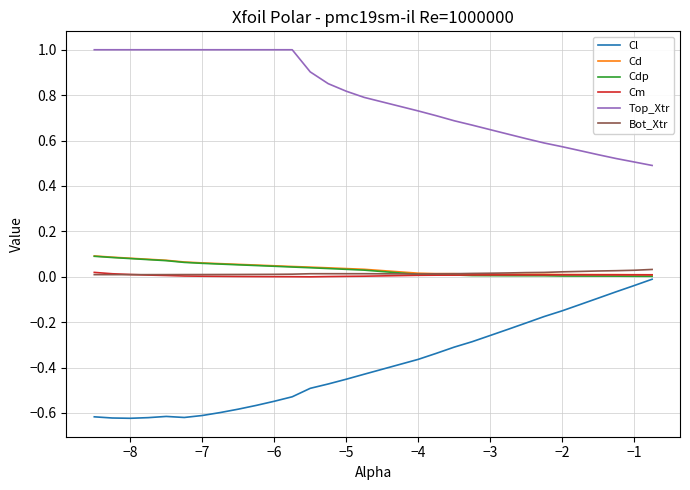

True or false: Cm and Top_Xtr cross at least once.

False